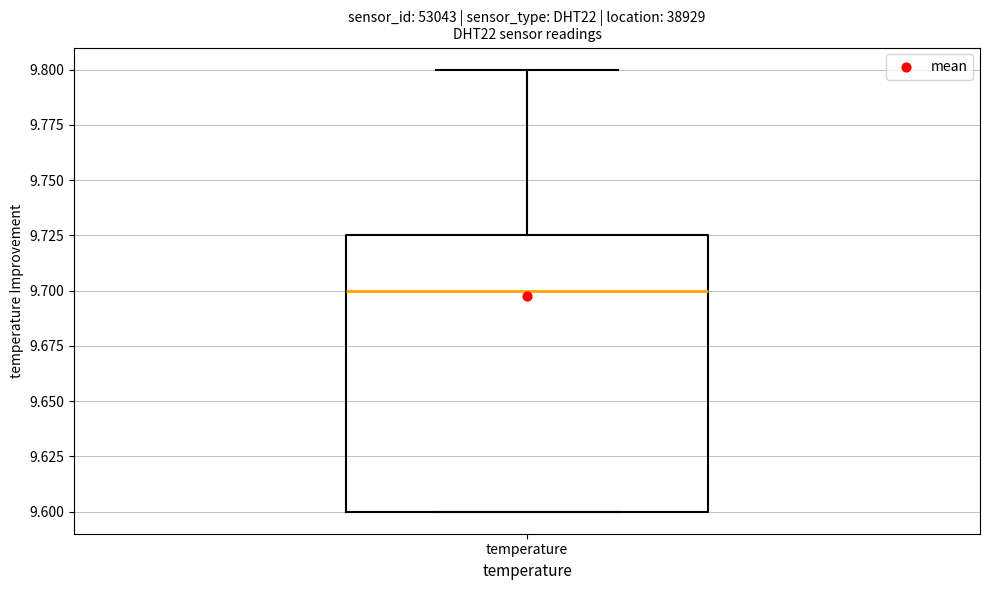

Read this box plot against the y-axis: the position of the median line, the range covered by the box, and the ends of both whiskers. The values are not printed on the chart, so give them approximately, as read against the axis.

median 9.700, box 9.600 to 9.725, whiskers 9.600 to 9.800